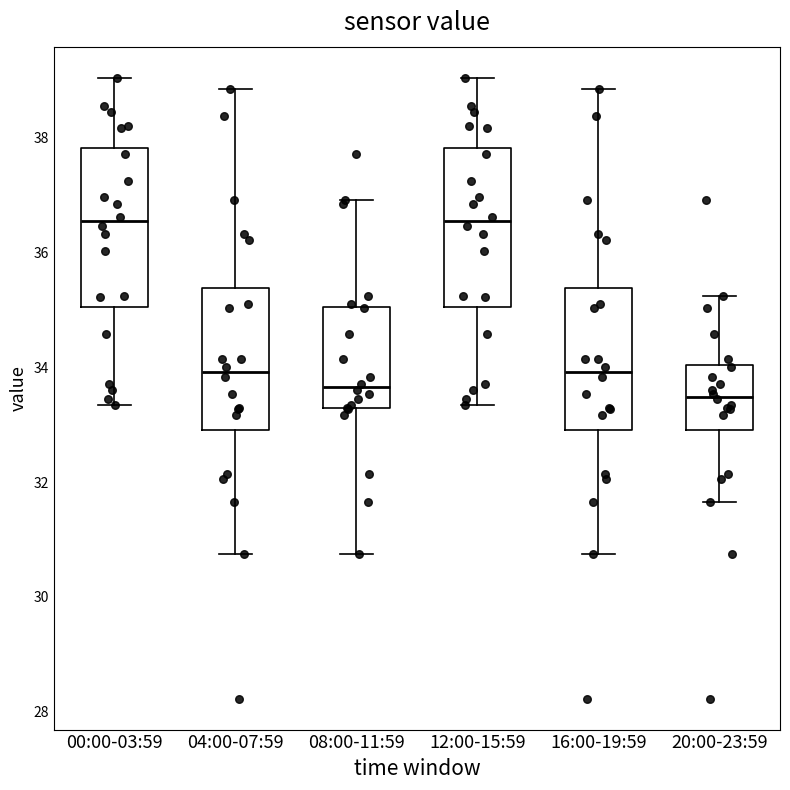

Reading left to right, read every box against the y-axis: the position of its median line, the range the box covers, and the ends of its whiskers. The values are not printed on the chart, so give them approximately, as read against the axis.

00:00-03:59: median 36.6, box 35.0 to 37.8, whiskers 33.4 to 39.0
04:00-07:59: median 34.0, box 33.0 to 35.4, whiskers 30.8 to 38.8
08:00-11:59: median 33.6, box 33.2 to 35.0, whiskers 30.8 to 37.0
12:00-15:59: median 36.6, box 35.0 to 37.8, whiskers 33.4 to 39.0
16:00-19:59: median 34.0, box 33.0 to 35.4, whiskers 30.8 to 38.8
20:00-23:59: median 33.4, box 33.0 to 34.0, whiskers 31.6 to 35.2